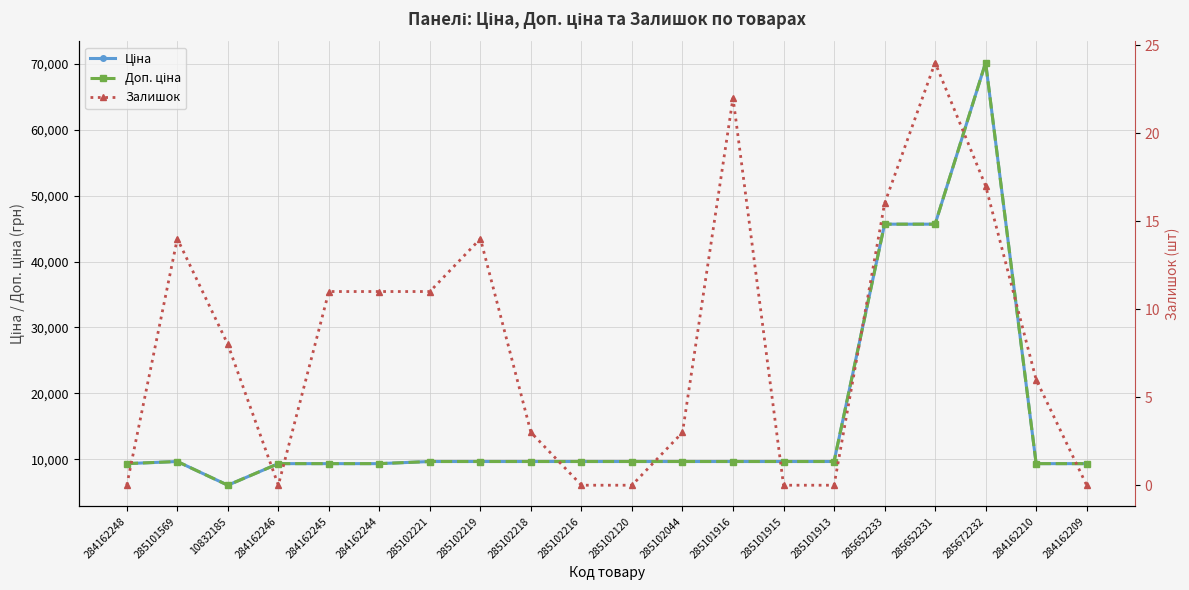

Rank the categories by Доп. ціна value from lowest to highest.

10832185, 284162248, 284162246, 284162245, 284162244, 284162210, 284162209, 285101569, 285102221, 285102219, 285102218, 285102216, 285102120, 285102044, 285101916, 285101915, 285101913, 285652233, 285652231, 285672232